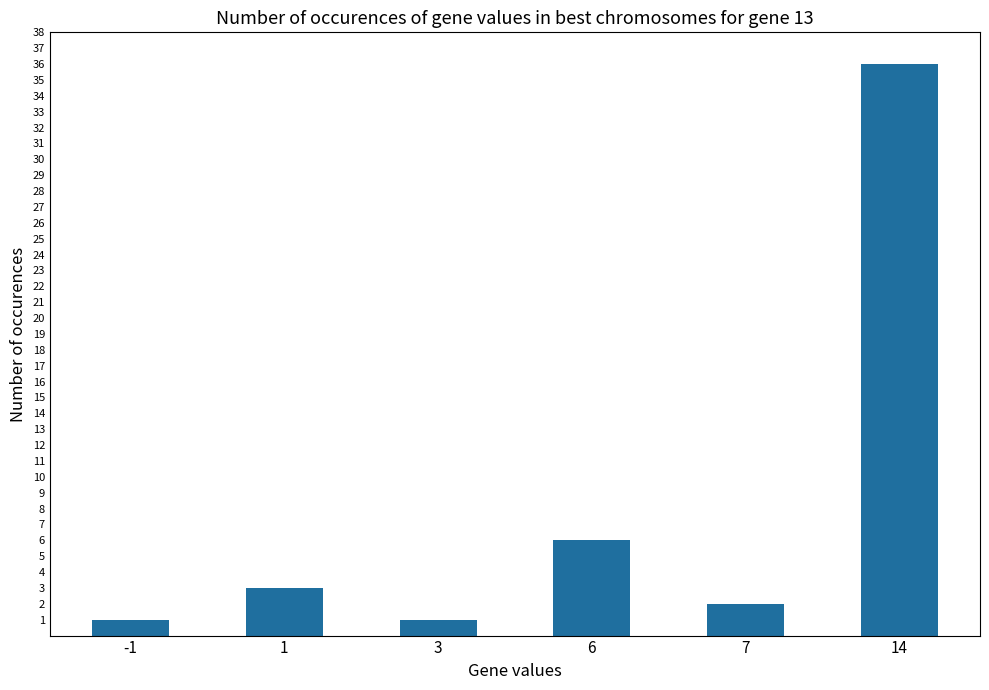

What is the sum of all values?

49